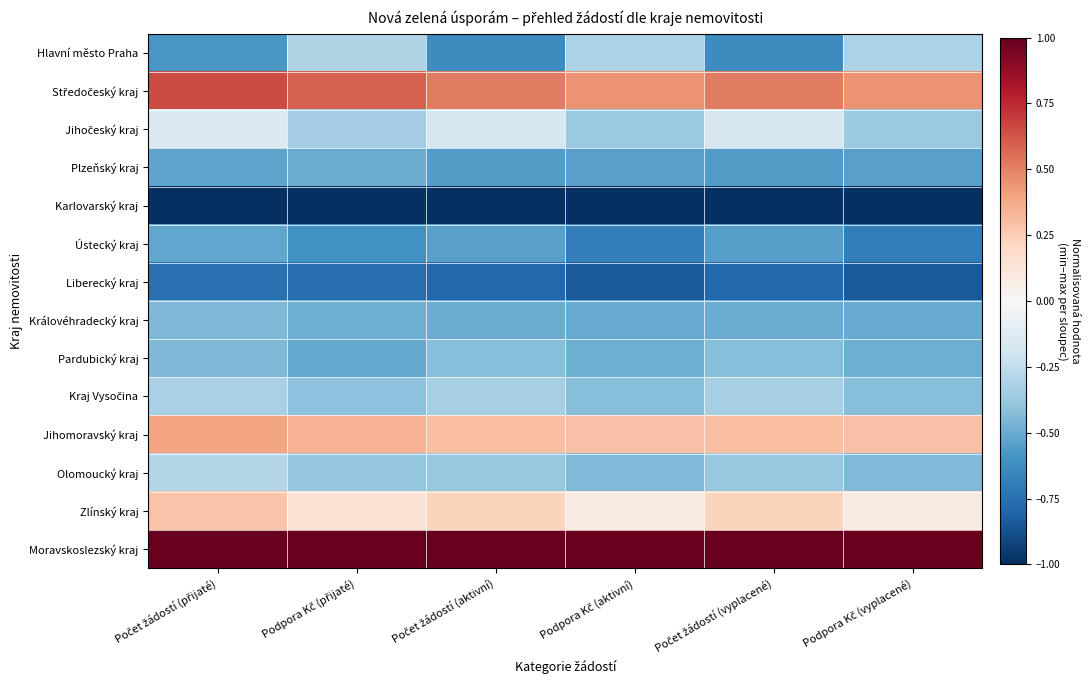

At which category is the sum across all series the highest?

Počet žádostí (přijaté)